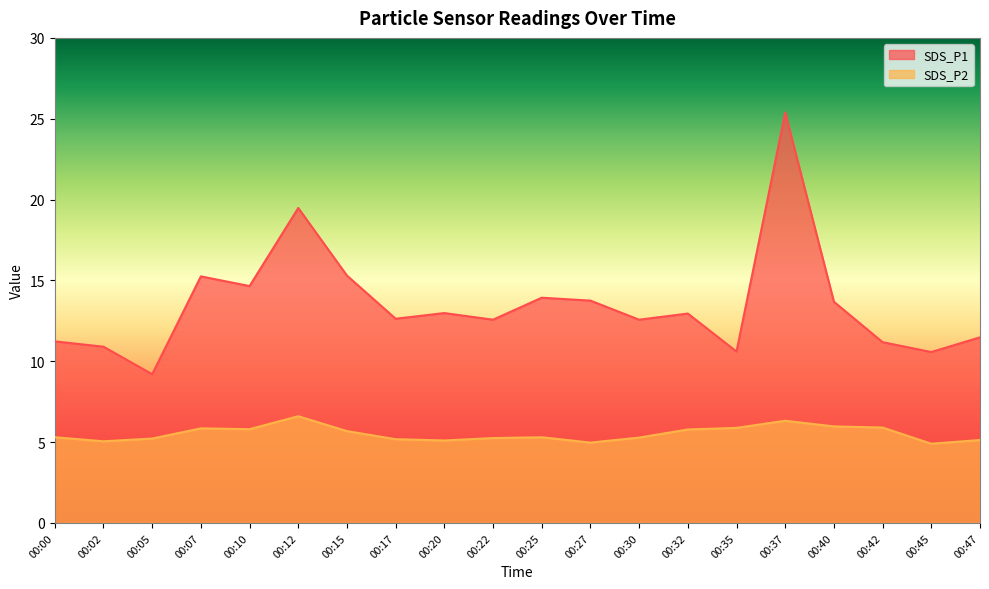

True or false: SDS_P1 and SDS_P2 cross at least once.

False